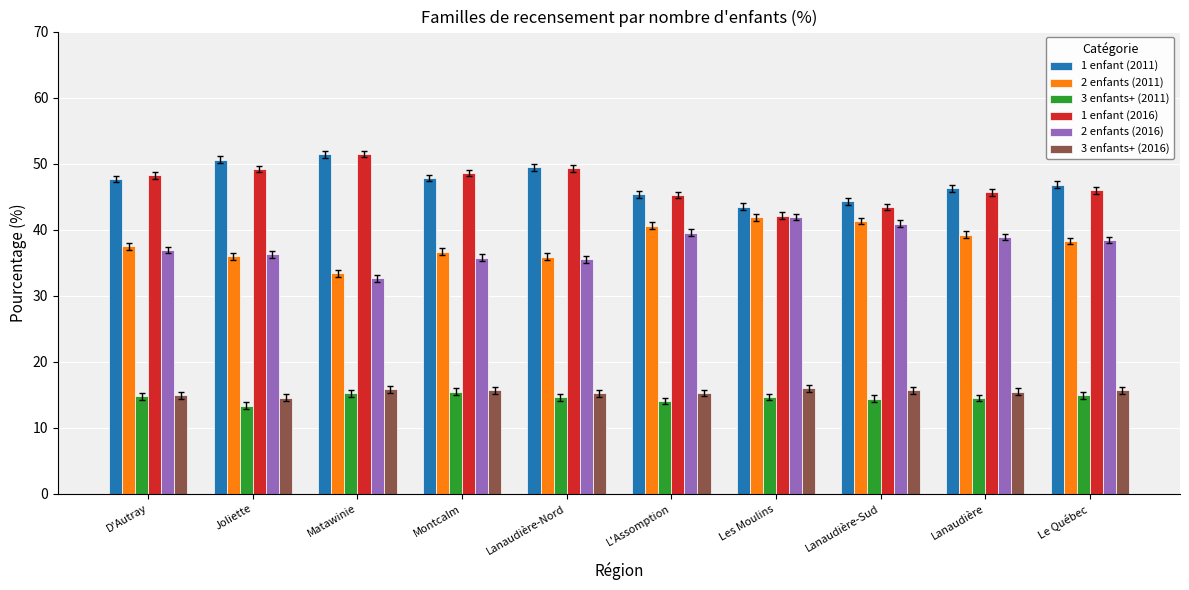

What is the value of the 2 enfants (2016) bar at the 6th from the left?

39.5